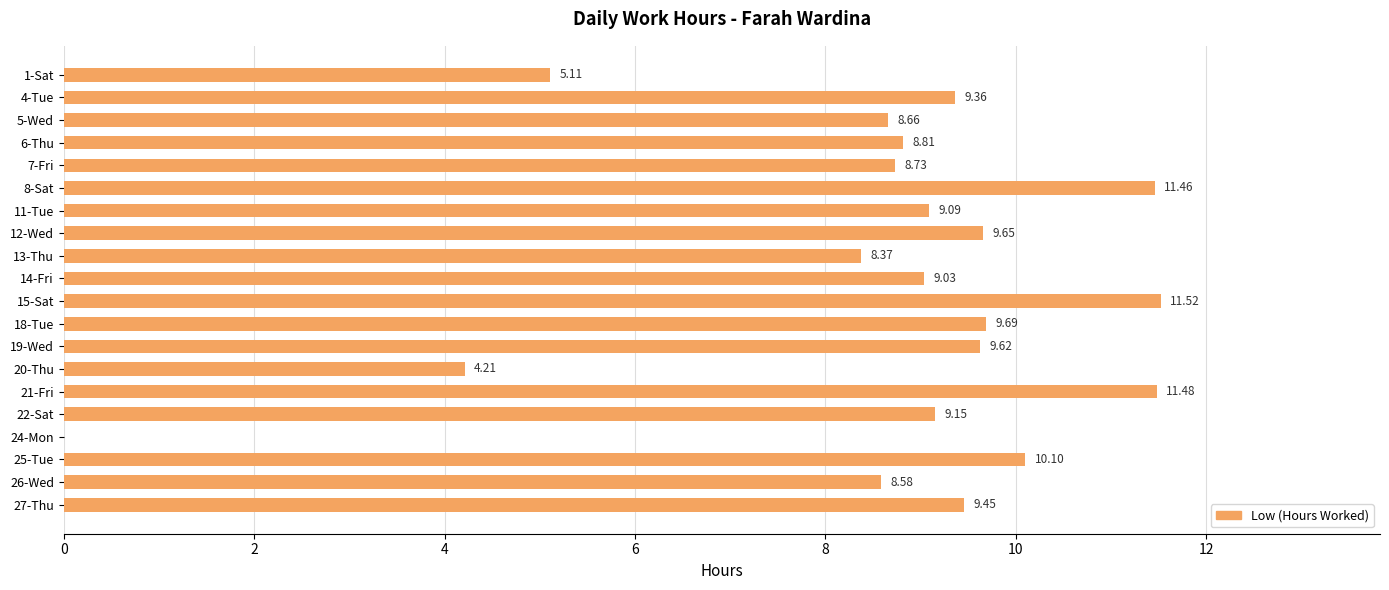

What is the sum of all values?

172.1